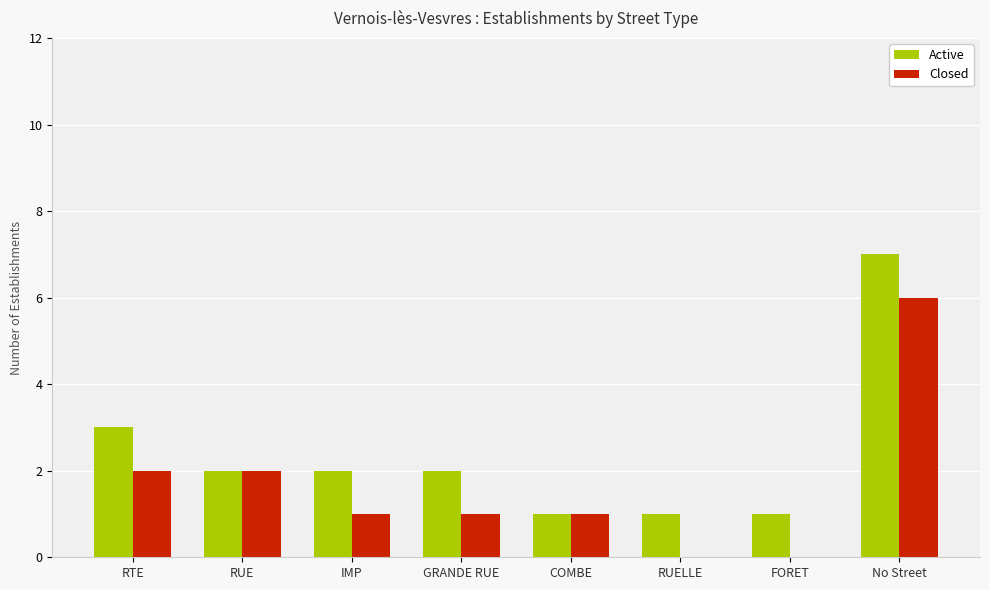

What is the total value across all series at RUELLE?

1